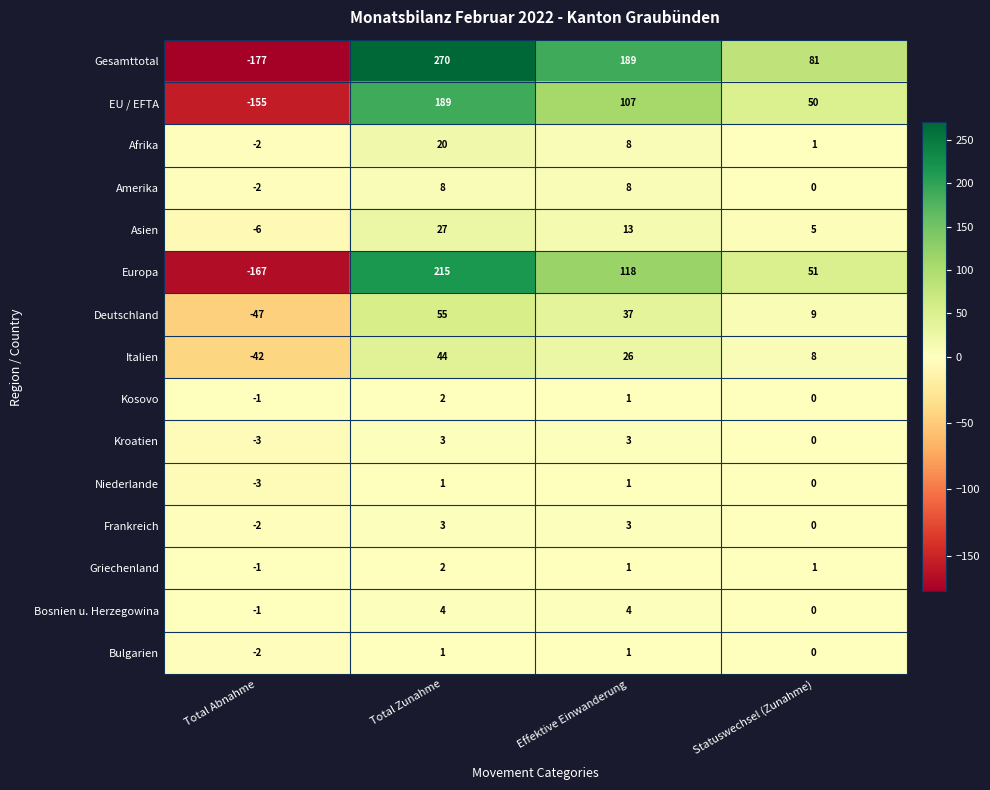

The value of Kosovo at Statuswechsel (Zunahme) is 0. True or false?

True